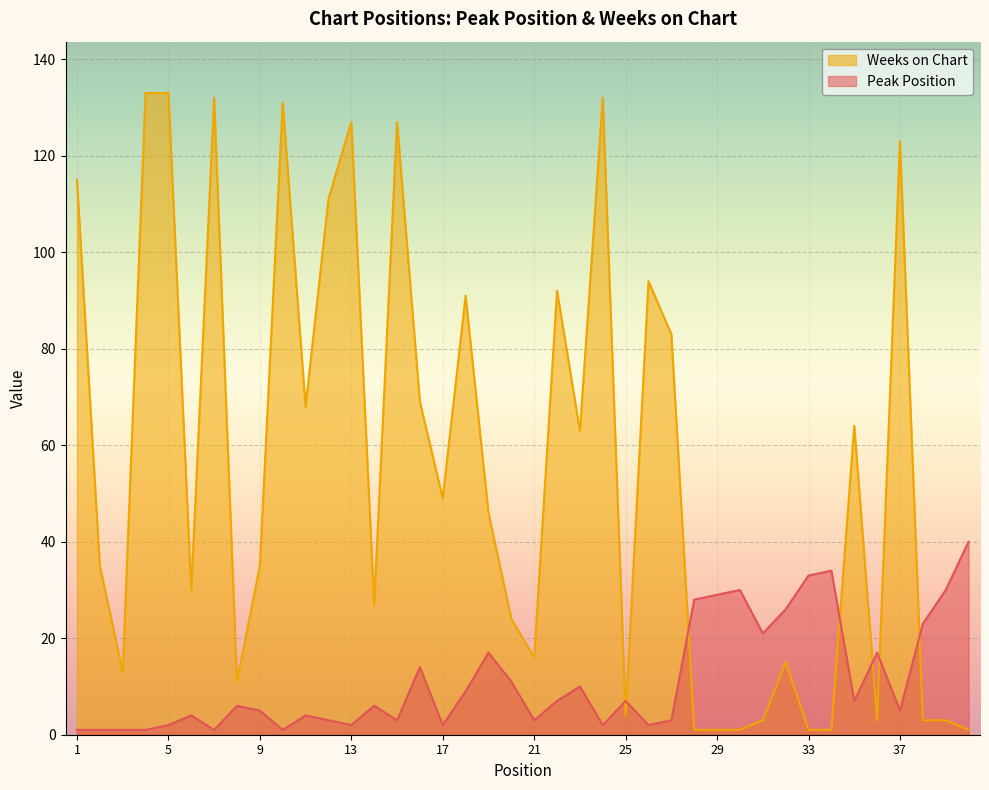

At which category is the sum across all series the highest?

5